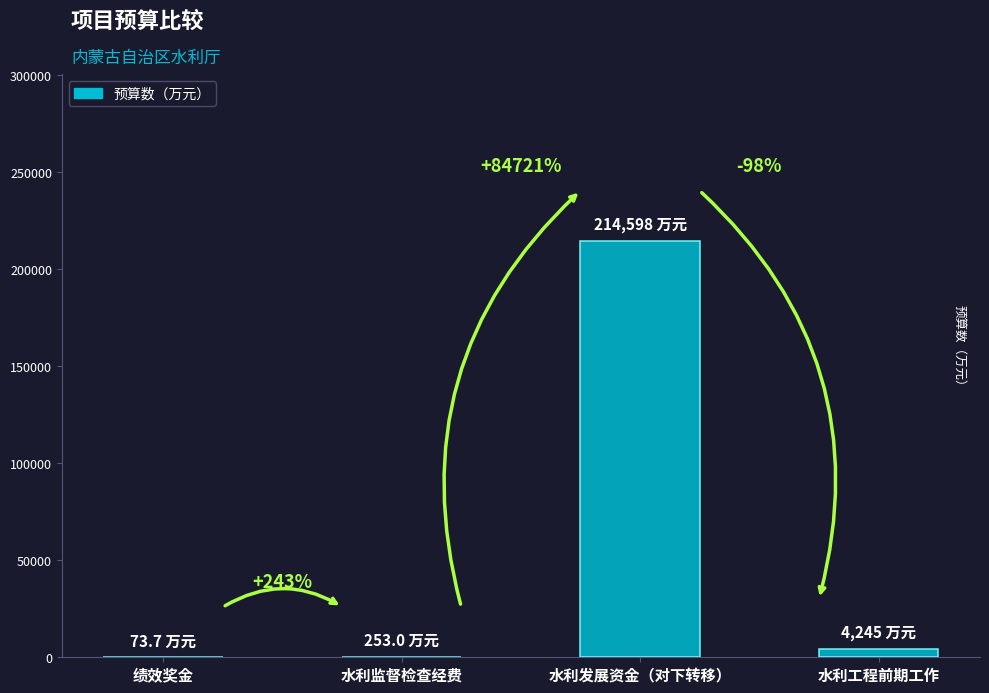

What is the difference between the maximum and minimum values?

214524.3